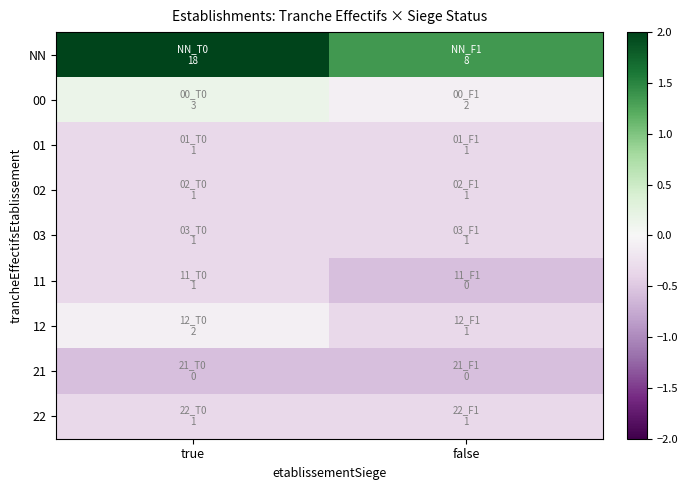

At which category is the sum across all series the highest?

true